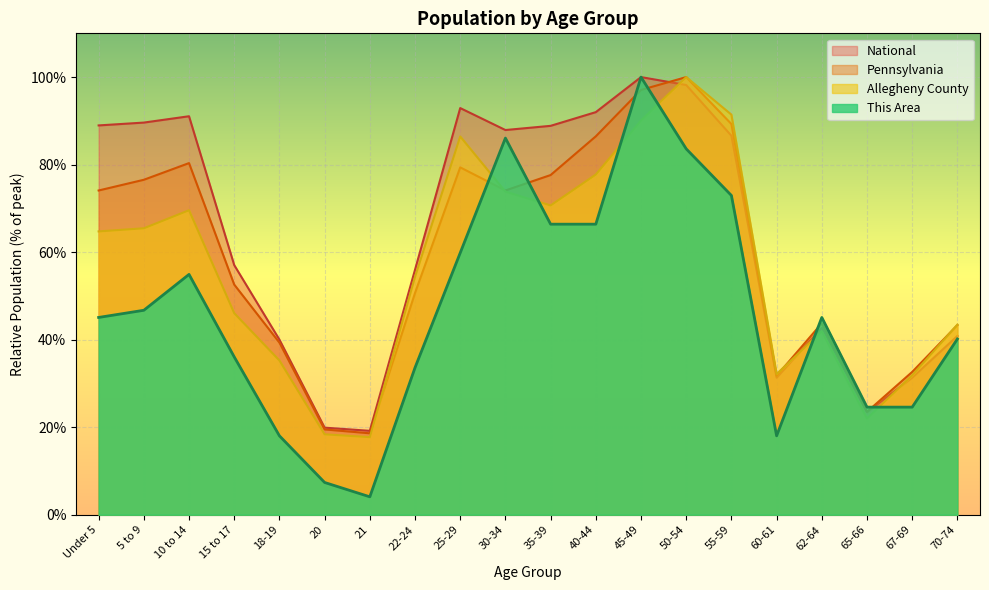

At which category does the chart reach its peak across all series?

45-49